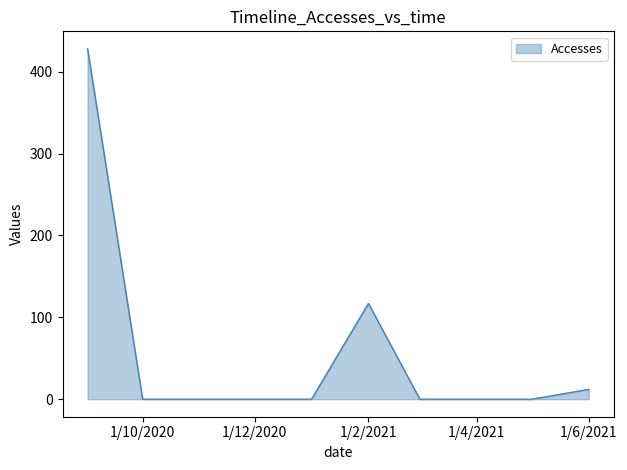

What is the difference between the maximum and minimum values?

428